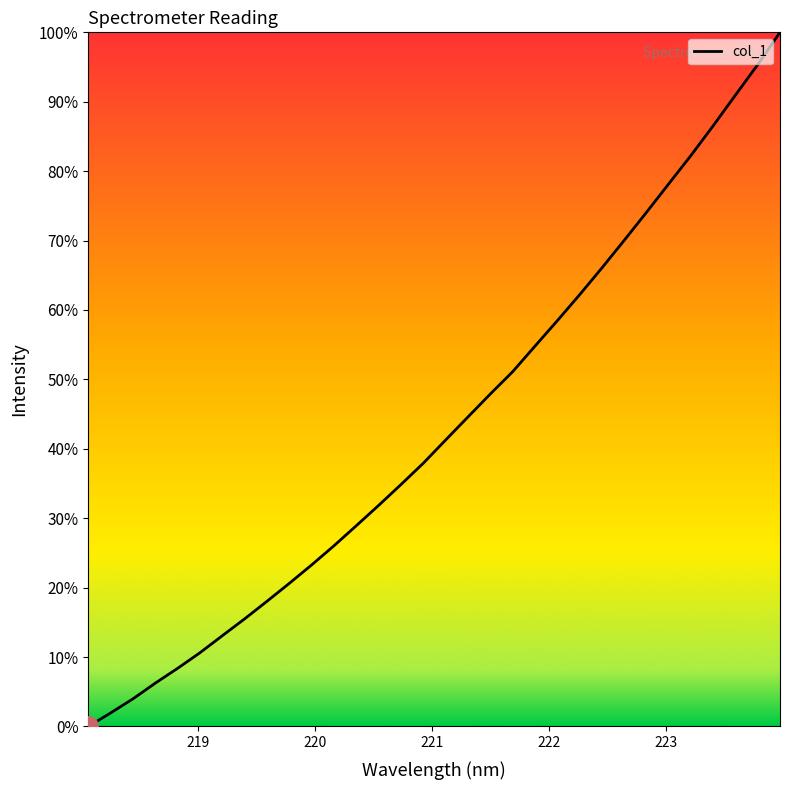

True or false: there are more than 0 points higher than both neighbors.

False